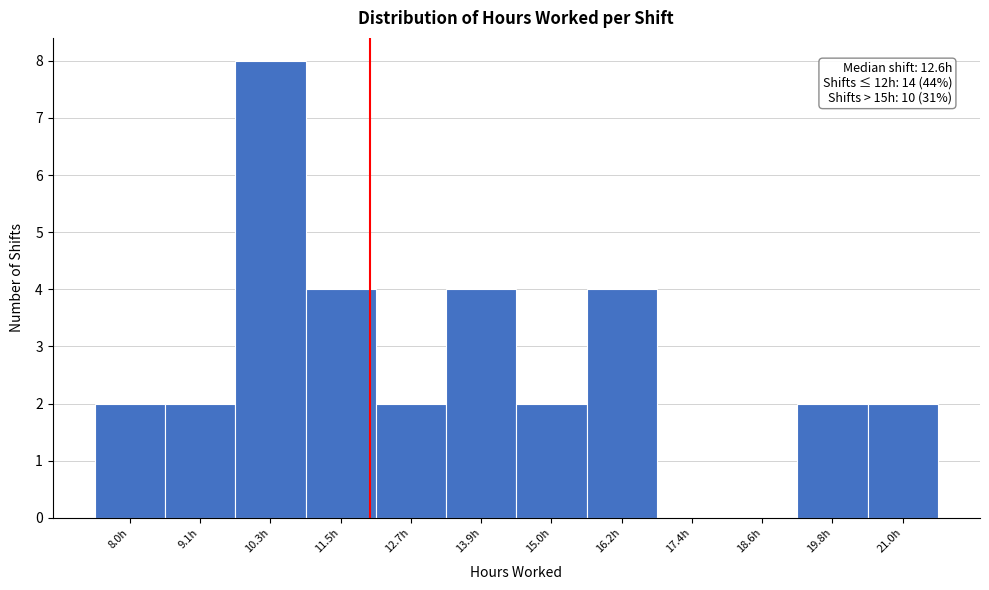

Which category has the highest value across all series?

10.3h